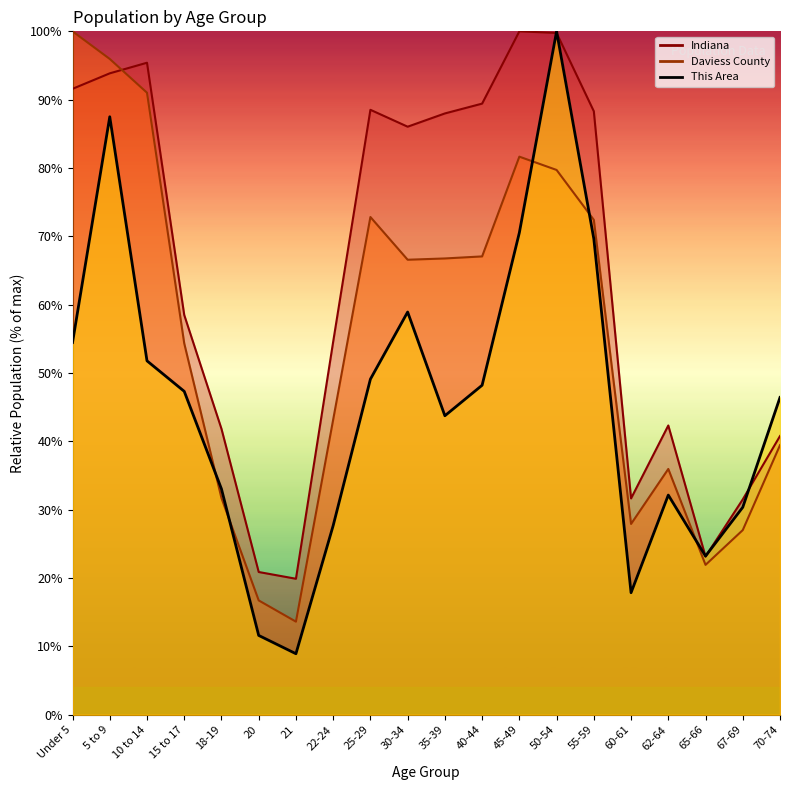

What is the value of the Daviess County point at the 3rd from the left?

91.0